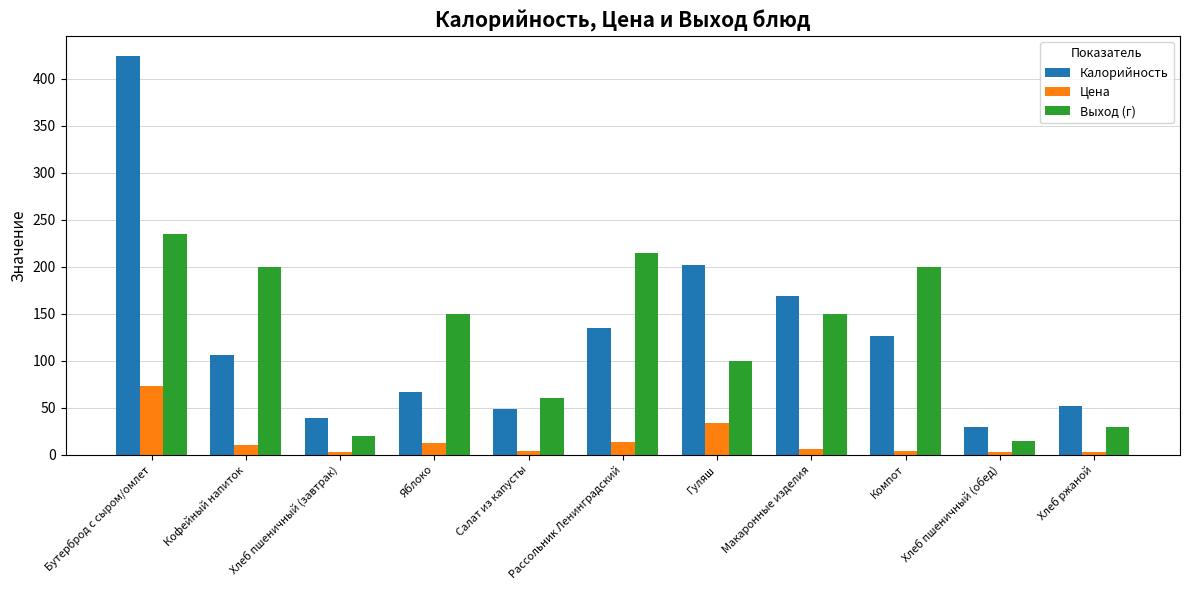

Is the value of Калорийность at Гуляш greater than the value of Цена at Салат из капусты?

Yes